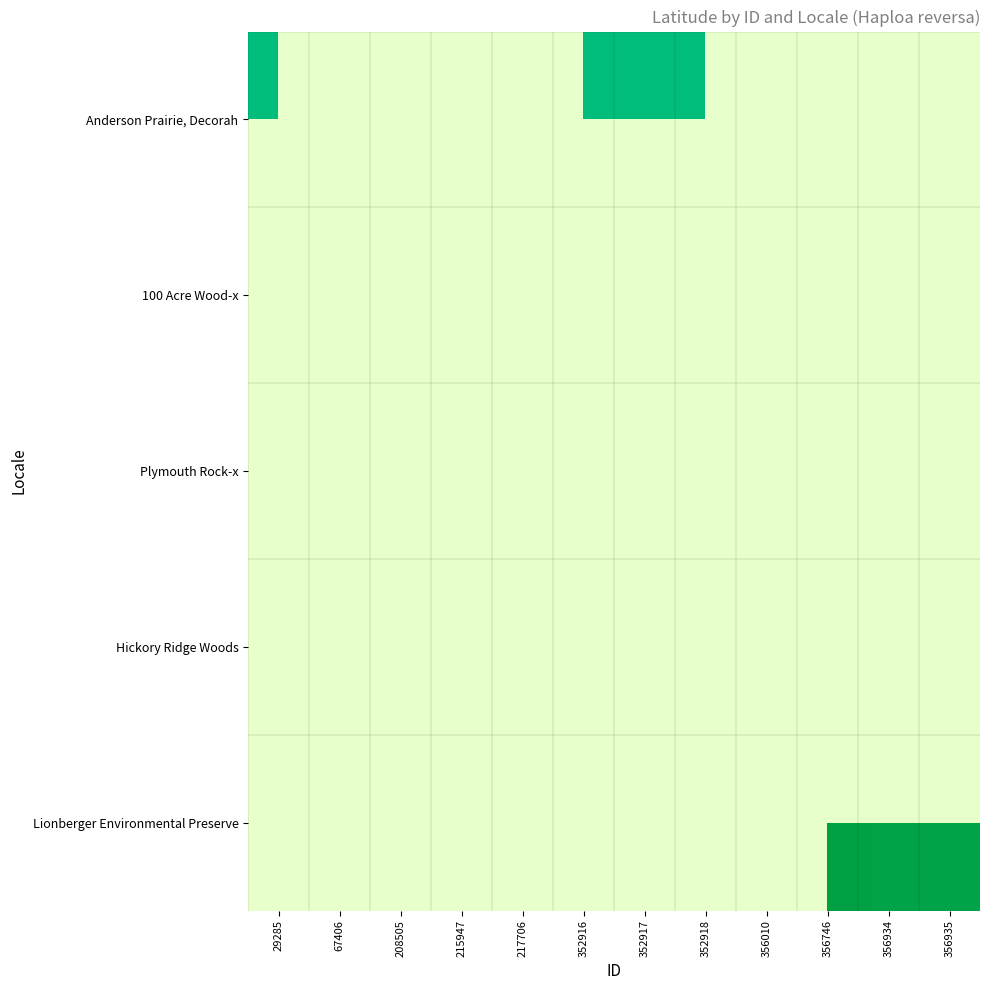

How many distinct data groups are displayed?

5